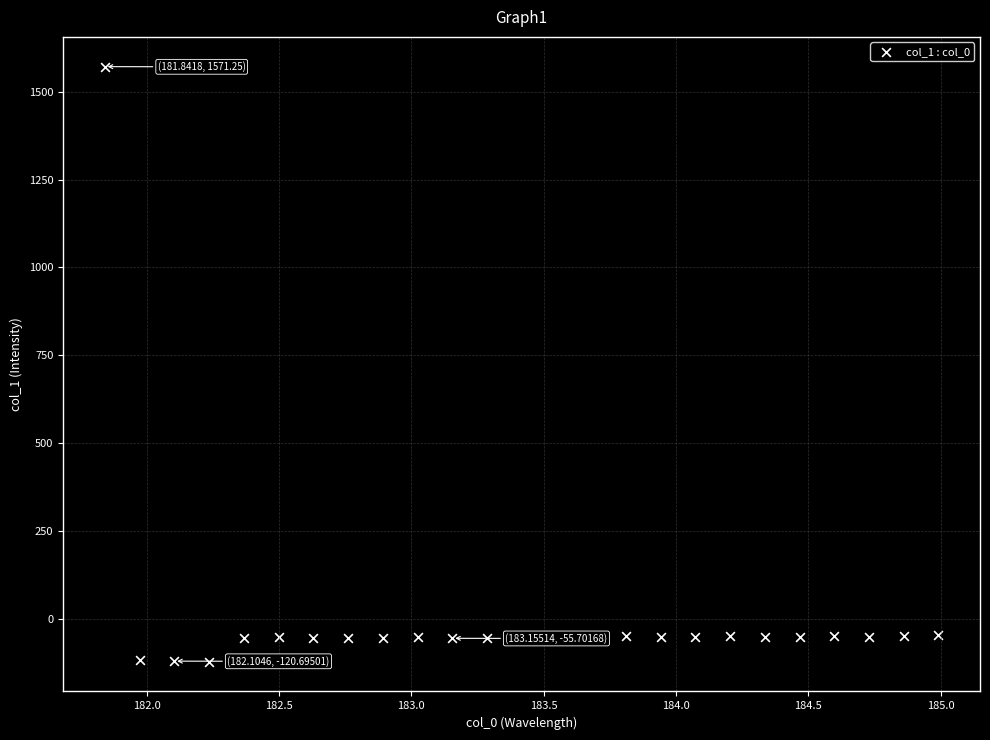

What is the range of Y values (max minus min)?

1693.5